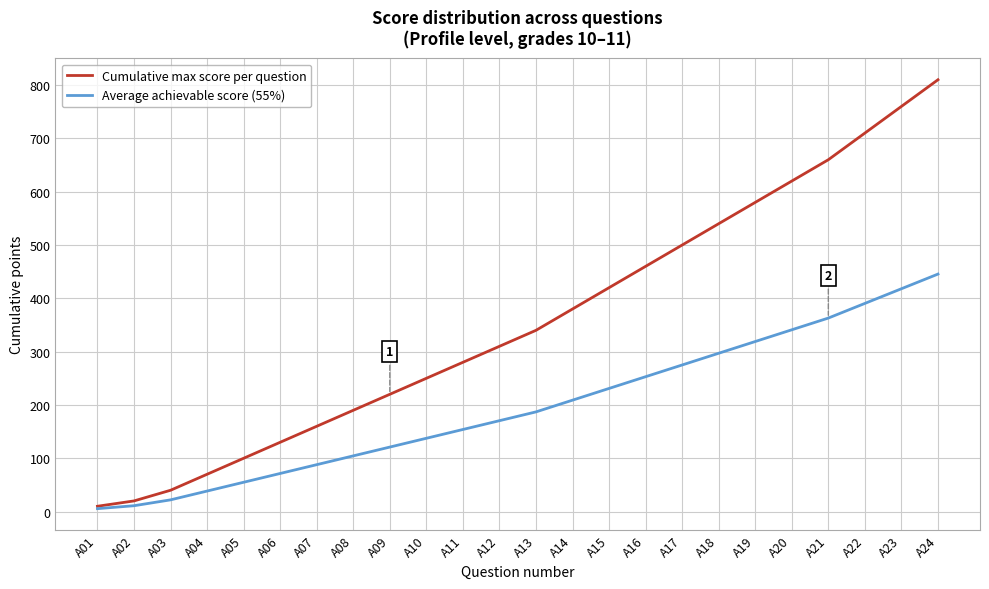

True or false: Cumulative max score per question has more than 0 points higher than both neighbors.

False